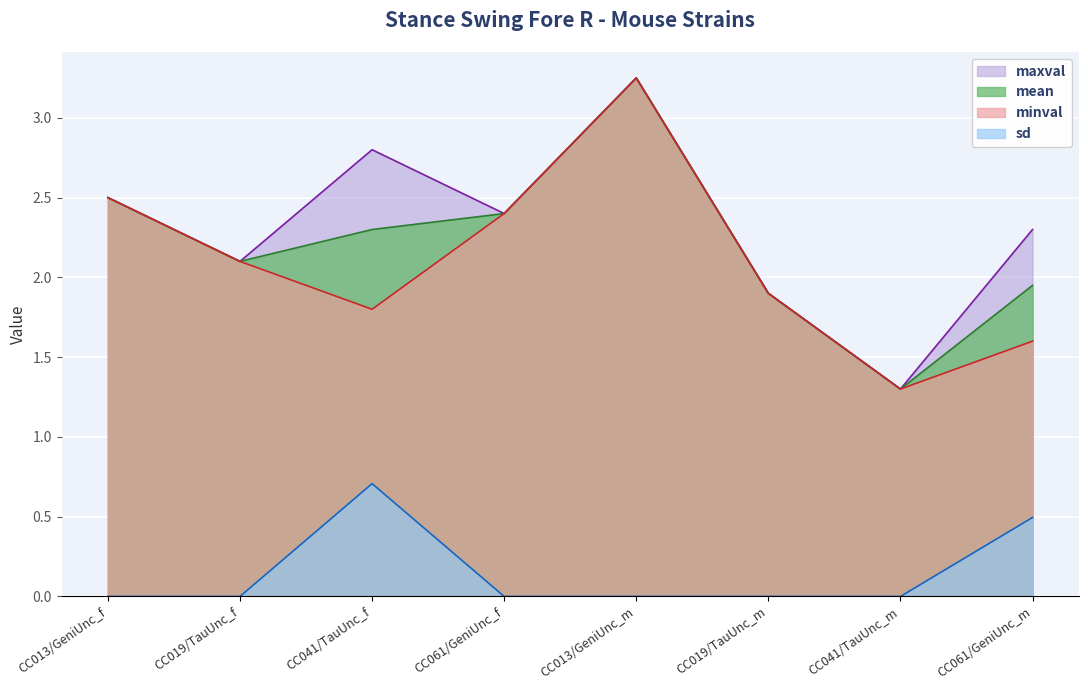

What is the average value of the mean series?

2.2